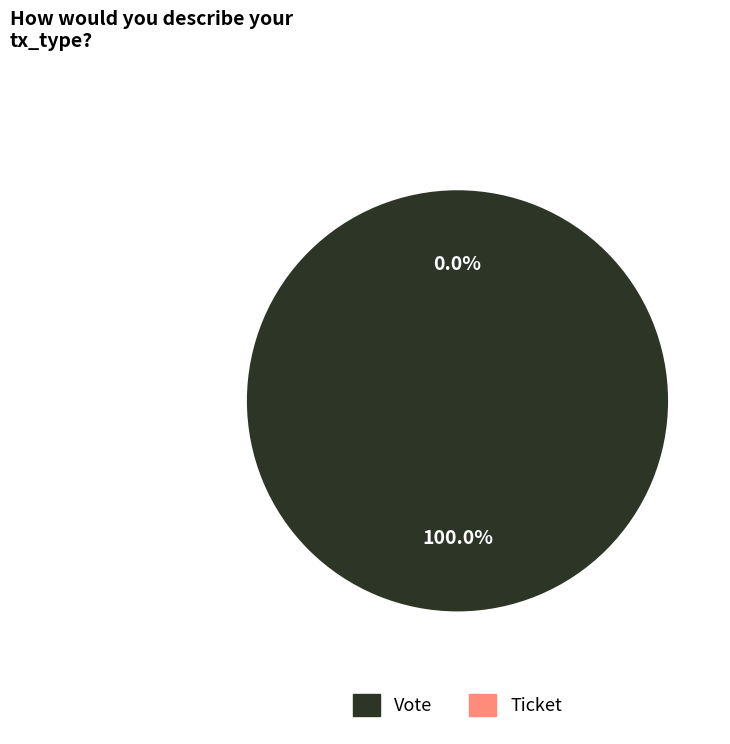

What is the majority slice?

Vote